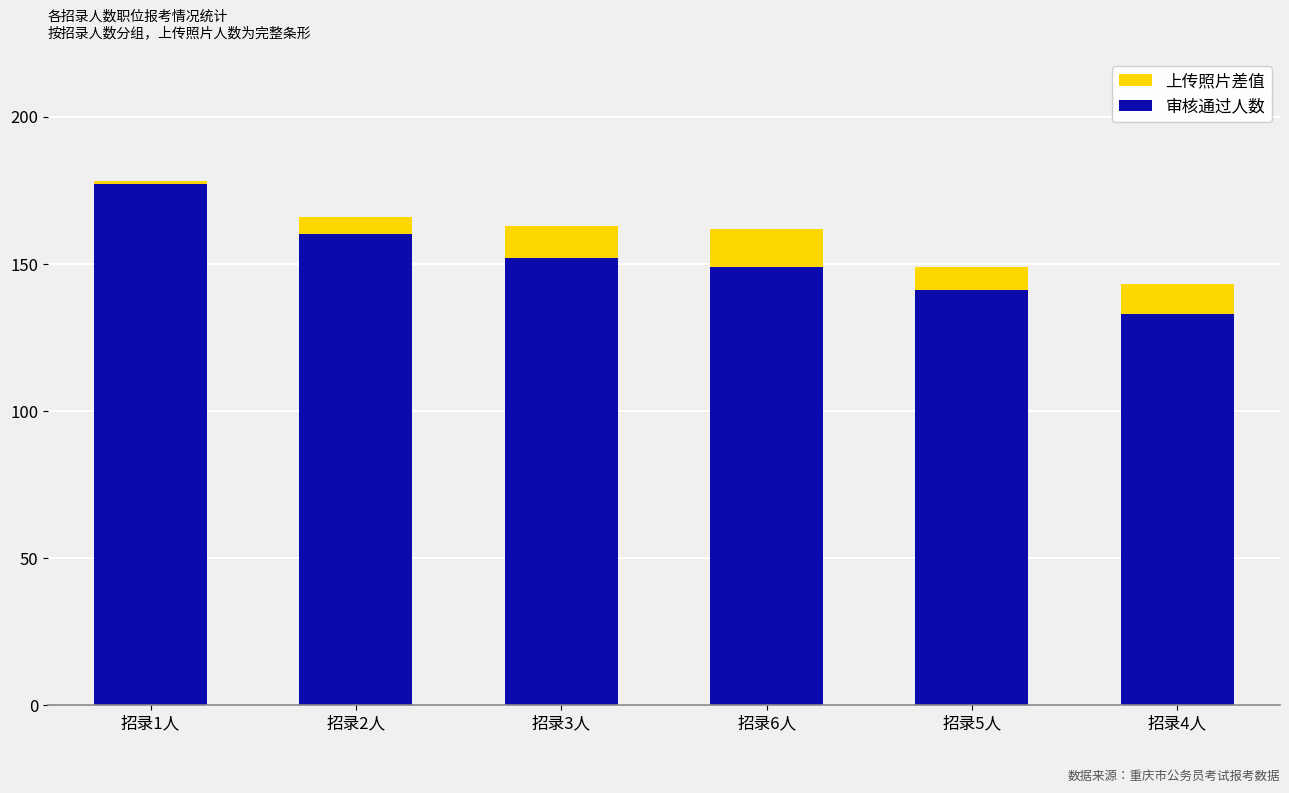

Reading left to right, transcribe the values for 审核通过人数.

招录1人=177	招录2人=160	招录3人=152	招录6人=149	招录5人=141	招录4人=133